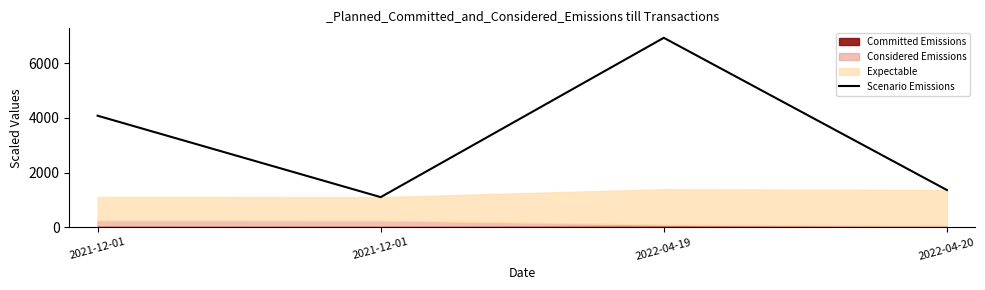

The value at 2021-12-01 is 5999.6. True or false?

False